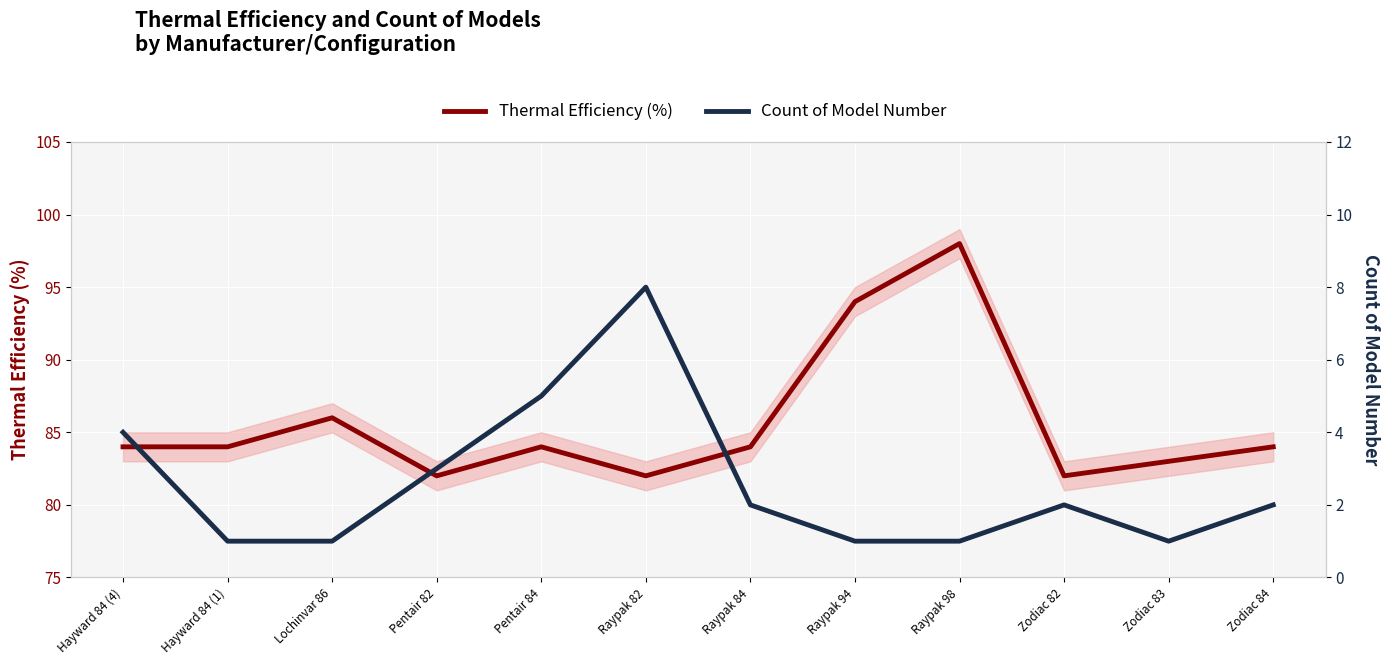

What is the difference between the second highest and second lowest values in the Thermal Efficiency (%) series?

12